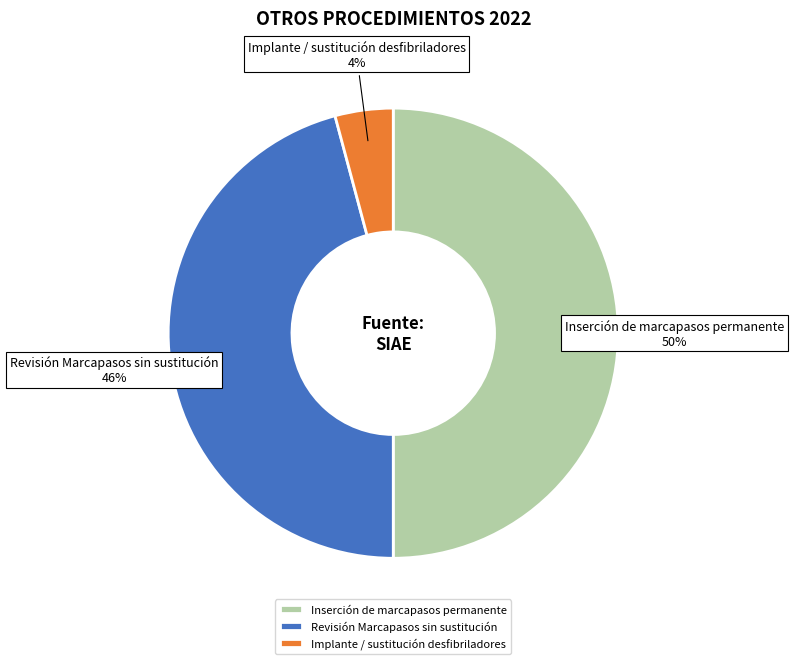

Count the number of slices in the pie.

3